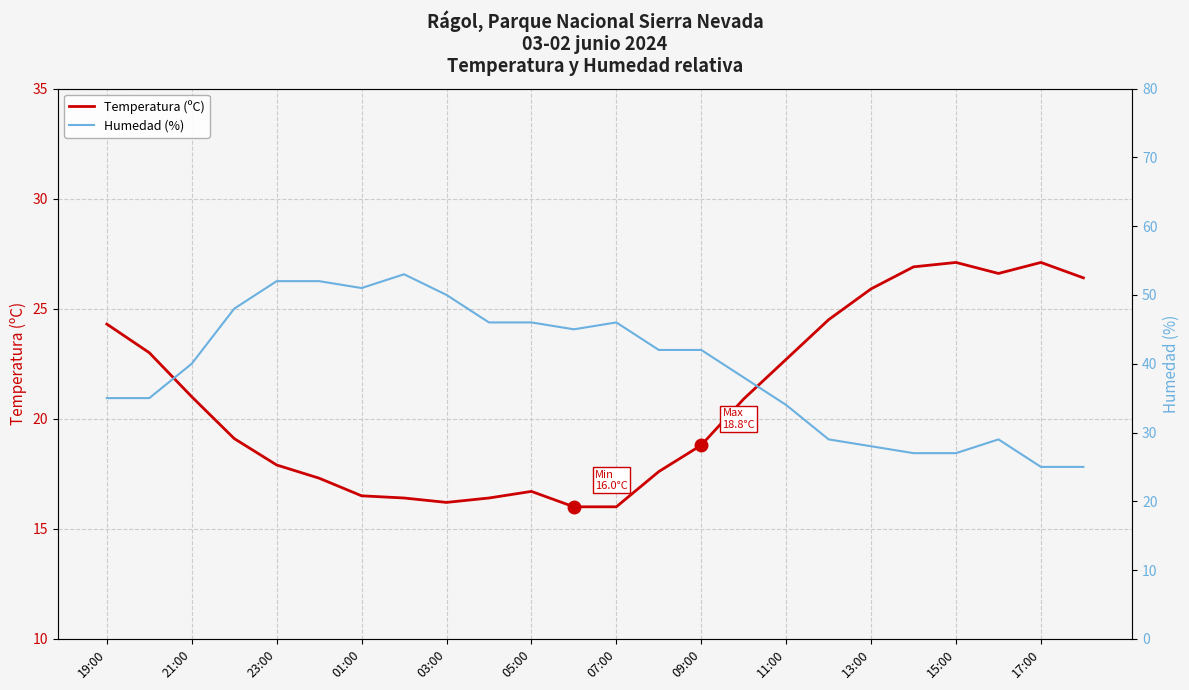

Where does the Temperatura (ºC) series first go above 20?

19:00